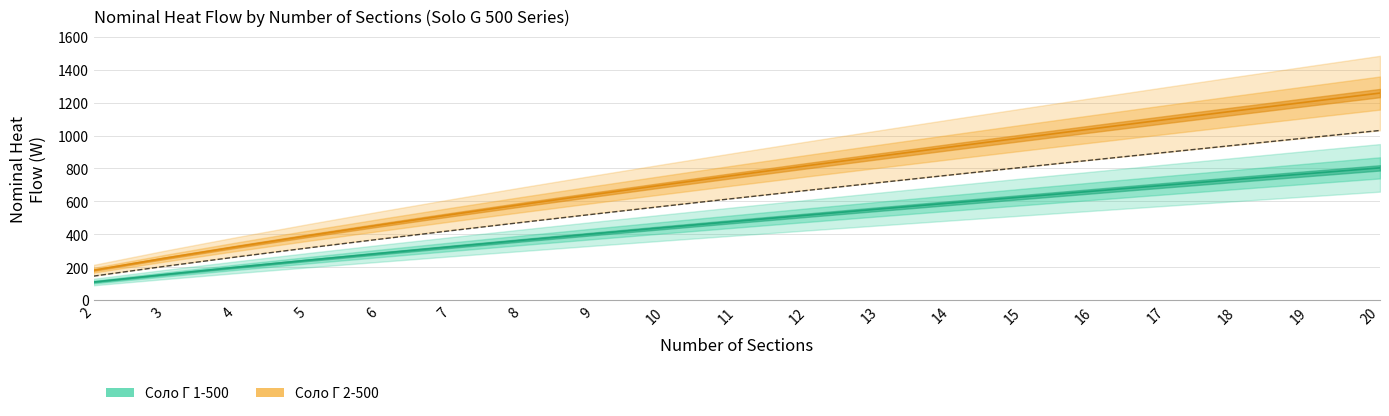

Reading left to right, extract all data points from this chart.

Соло Г 1-500 Номинальный тепловой поток: 2=109.6	3=155.7	4=199.7	5=242.2	6=283.6	7=324.0	8=363.7	9=402.7	10=441.2	11=479.1	12=516.5	13=553.6	14=590.2	15=626.5	16=662.5	17=698.1	18=733.5	19=768.6	20=803.5
Соло Г 2-500 Номинальный тепловой поток: 2=181.4	3=254.6	4=324.2	5=391.1	6=455.9	7=519.1	8=580.9	9=641.5	10=701.1	11=759.7	12=817.6	13=874.7	14=931.1	15=986.9	16=1042.2	17=1096.9	18=1151.1	19=1204.8	20=1258.1